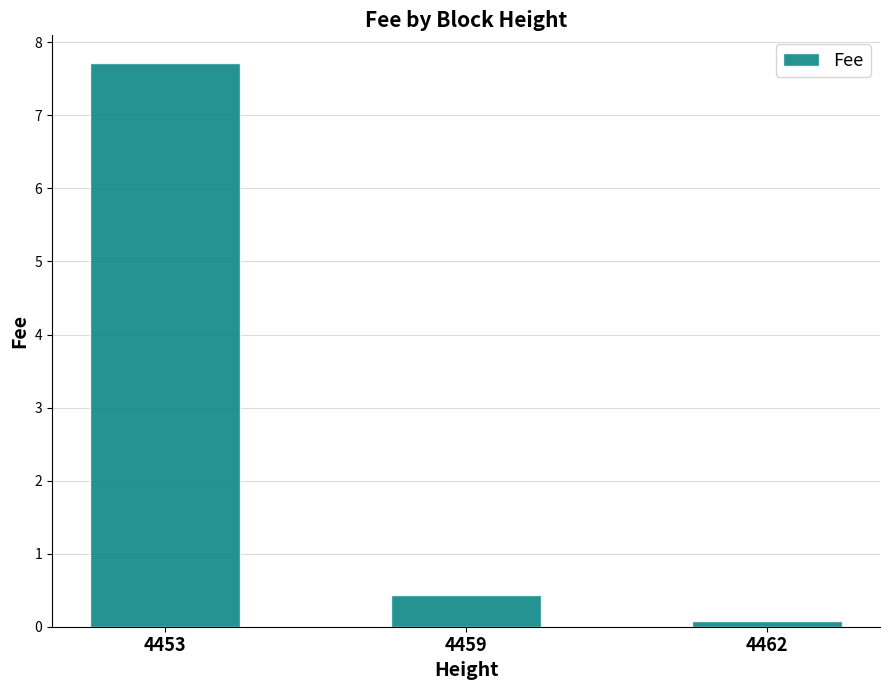

What is the change in value from 4453 to 4459?

-7.3